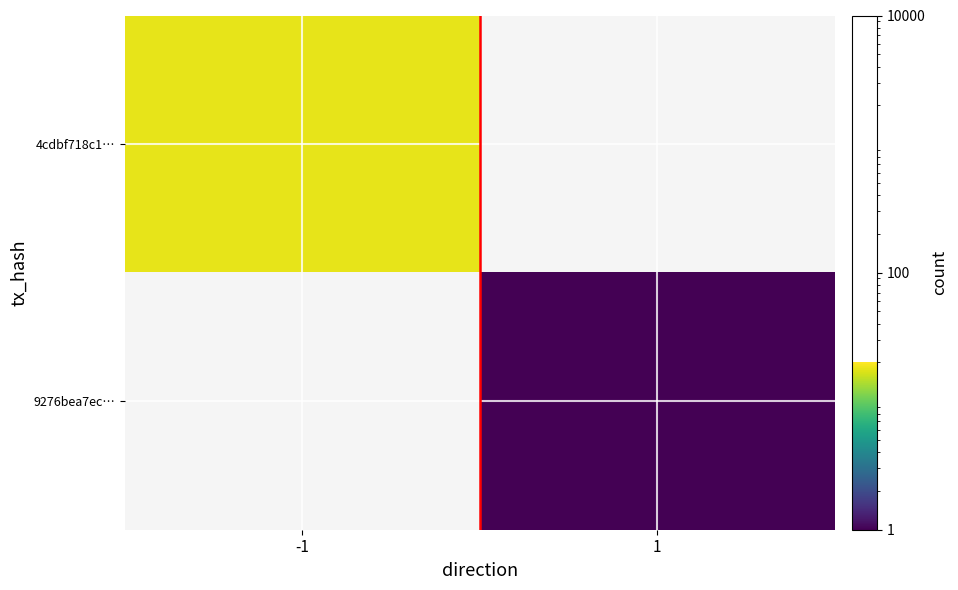

The 4cdbf718c1… series shows 27.7 at -1. True or false?

False